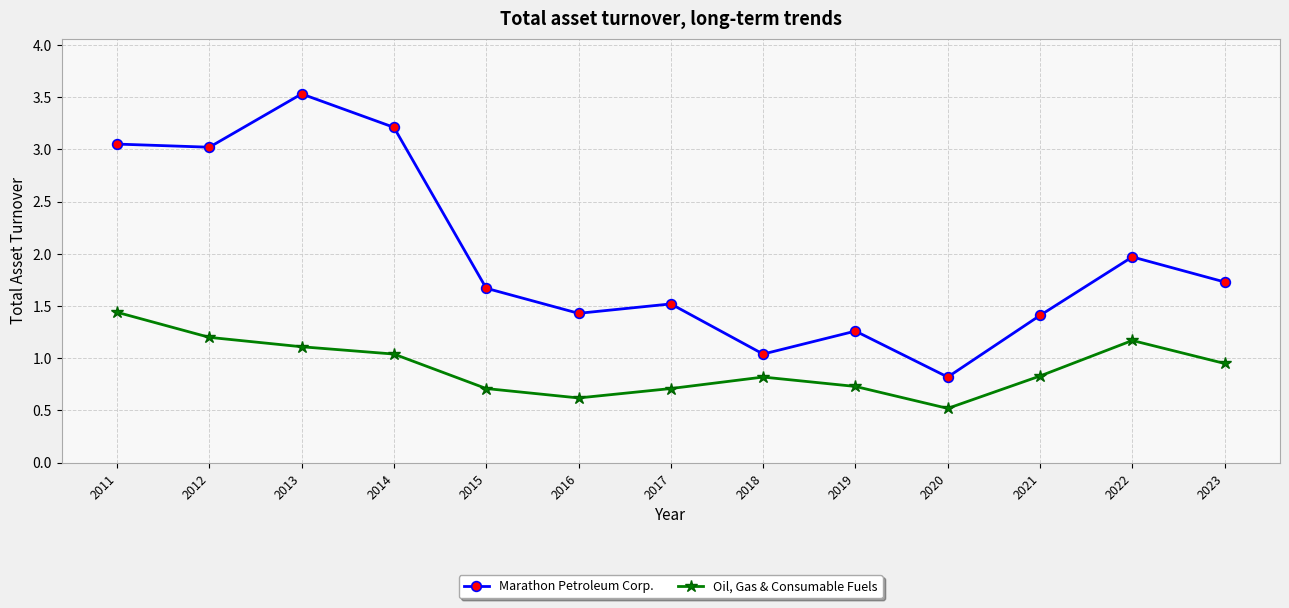

At which category is the sum across all series the highest?

2013